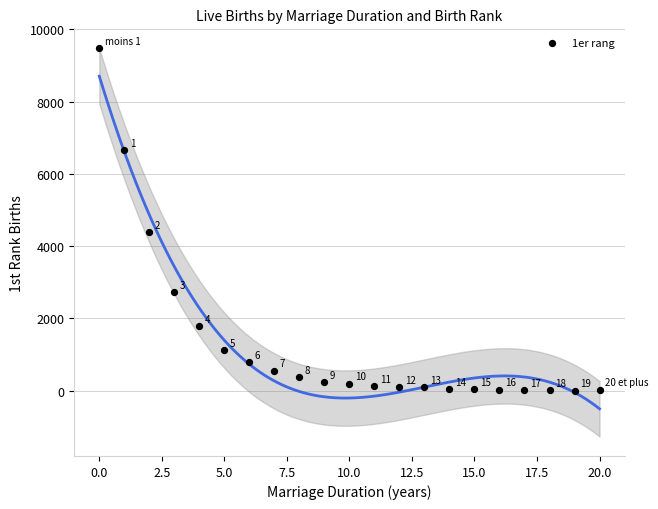

What is the range of Y values (max minus min)?

9485